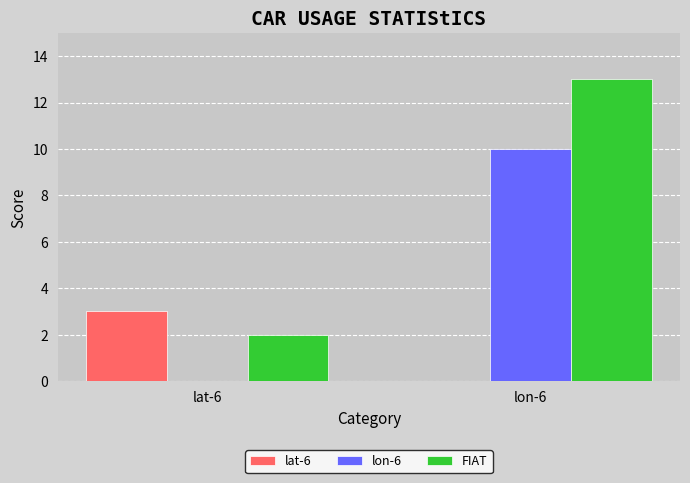

Between lat-6 and lon-6, which series saw the biggest shift?

FIAT